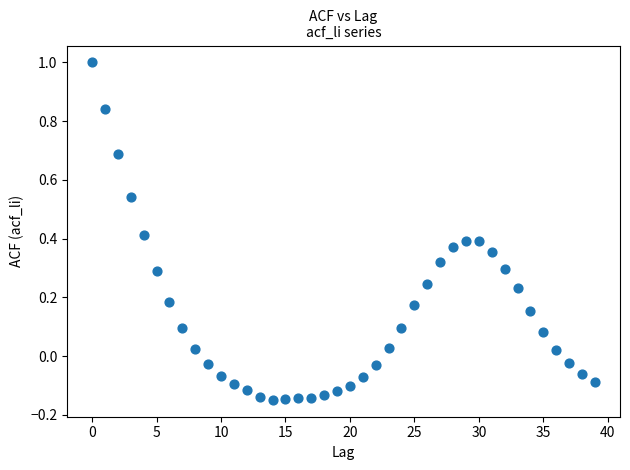

What is the range of X values (max minus min)?

39.0